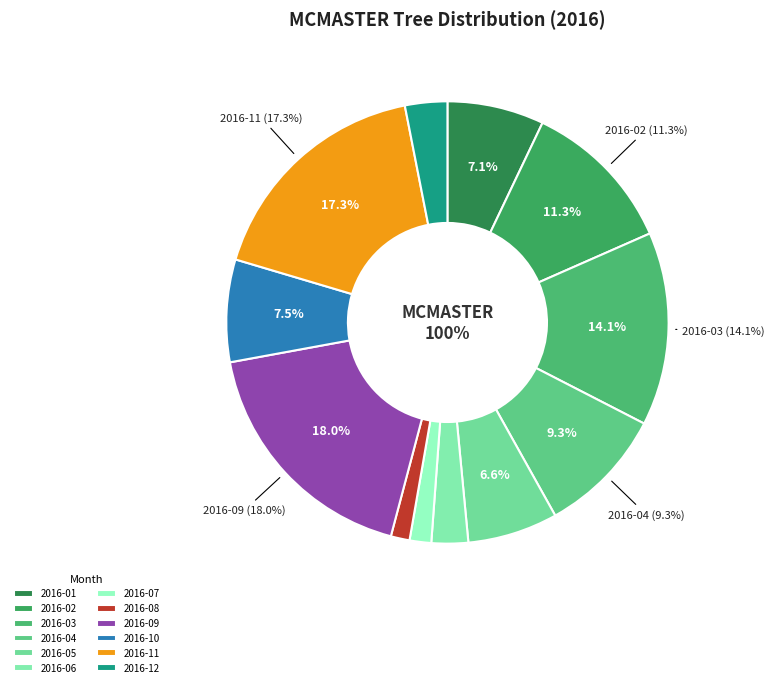

Is there any slice that represents more than half of the pie?

No